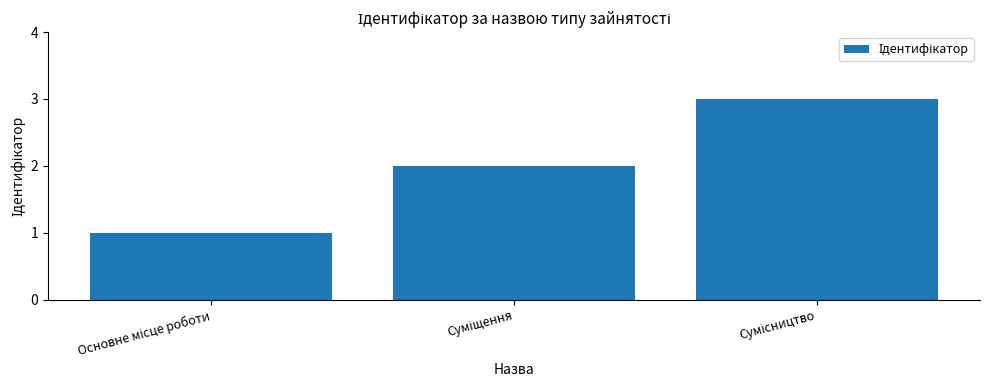

What is the maximum value shown in the chart?

3